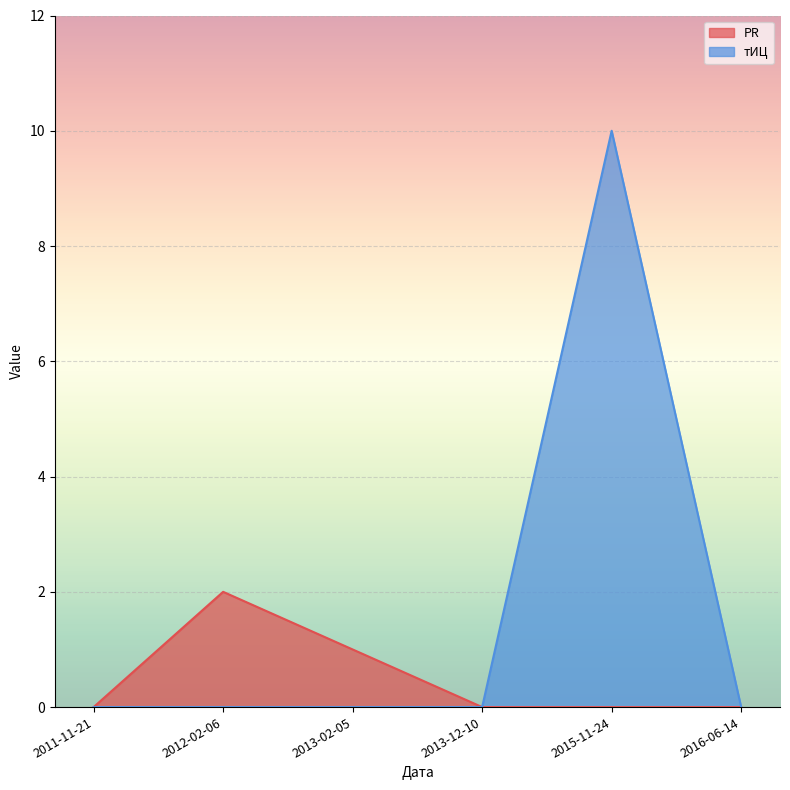

What is the sum of all PR values?

3